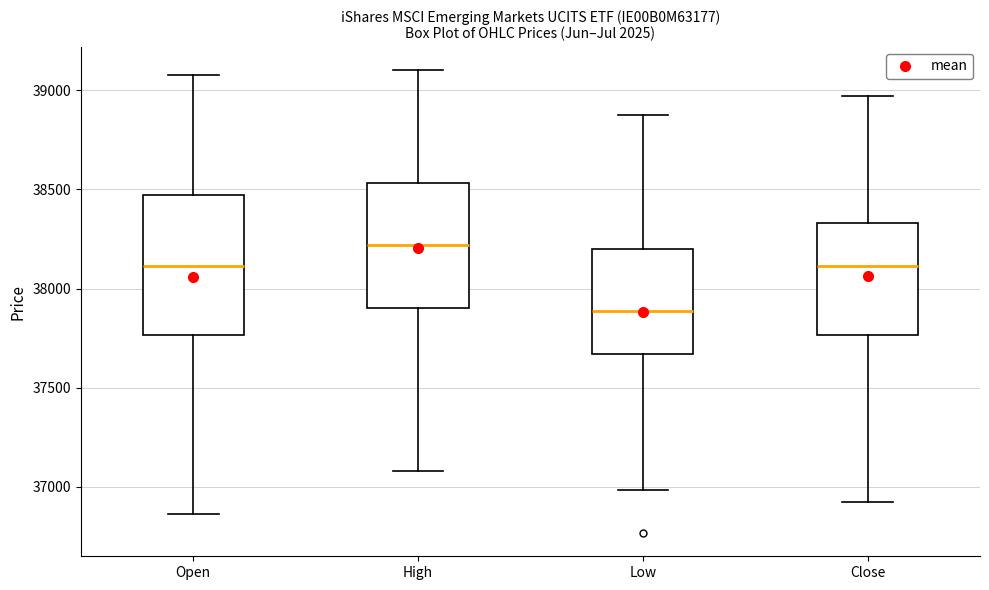

Which box is the tallest, from its lower edge to its upper edge?

Open